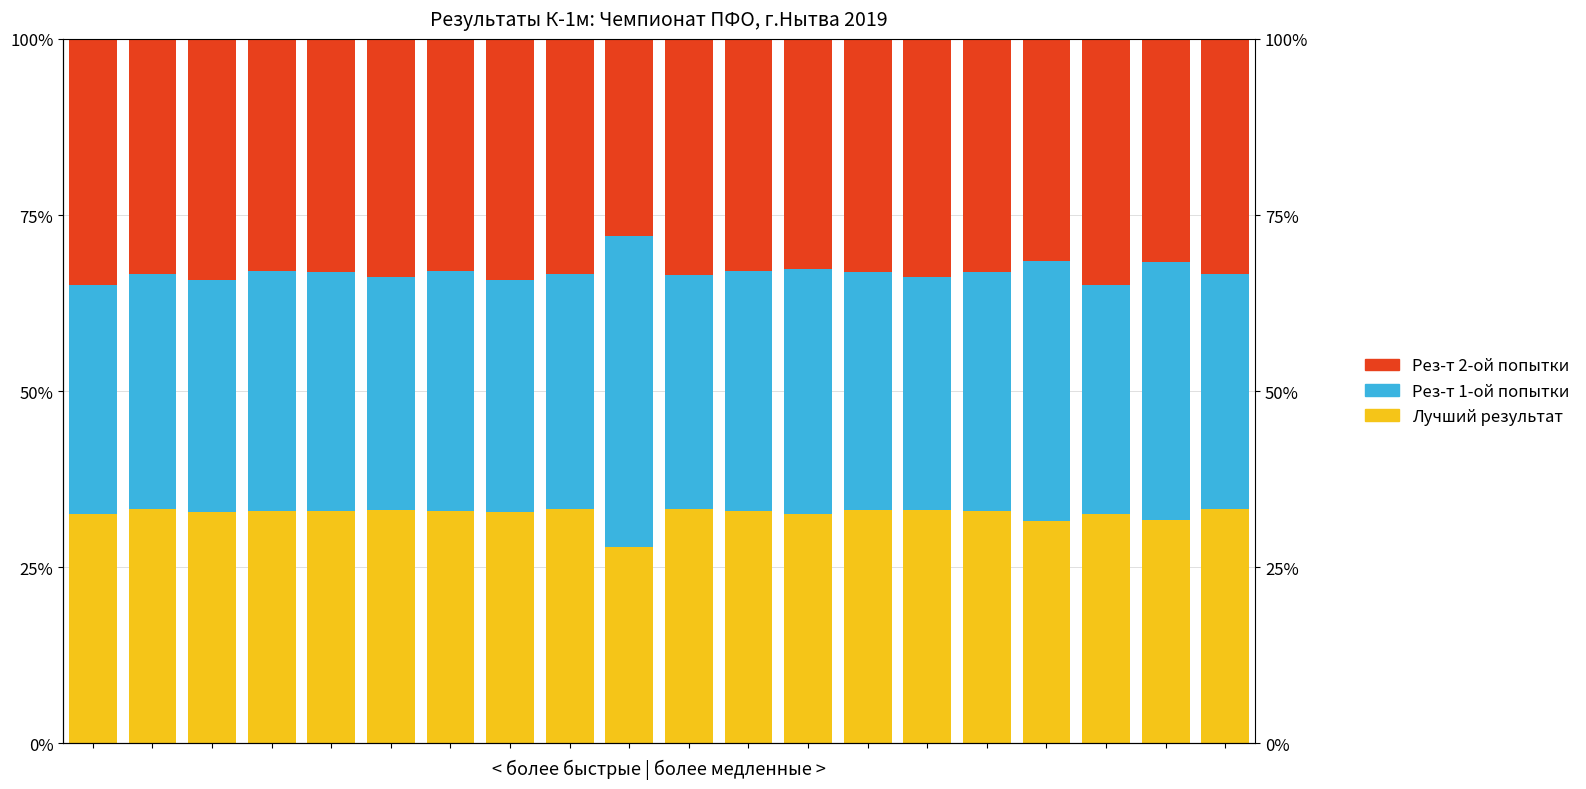

How many data points does each series have?

20